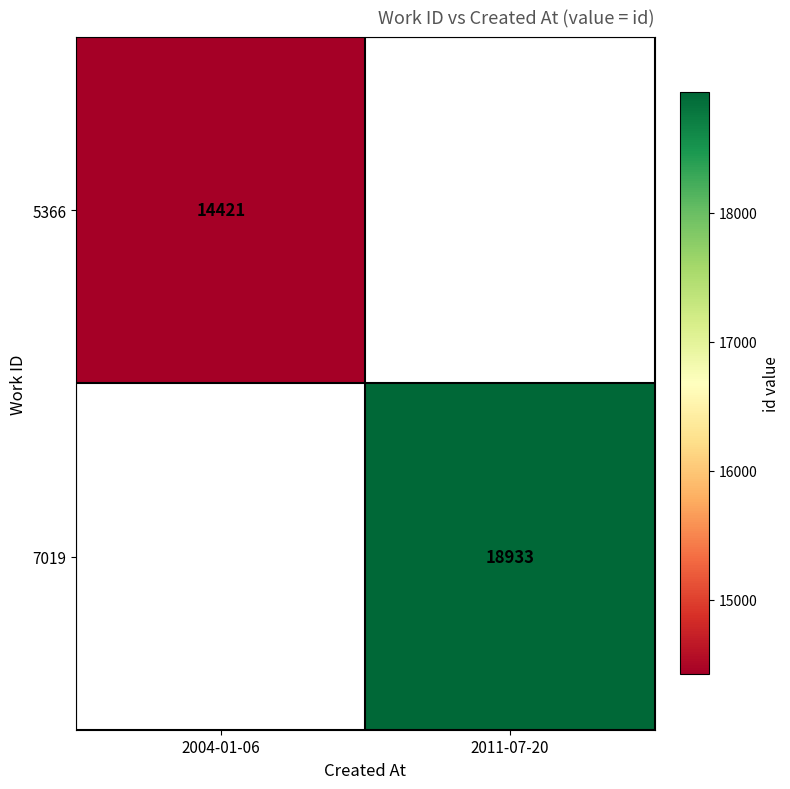

What is the greatest value displayed?

18933.0